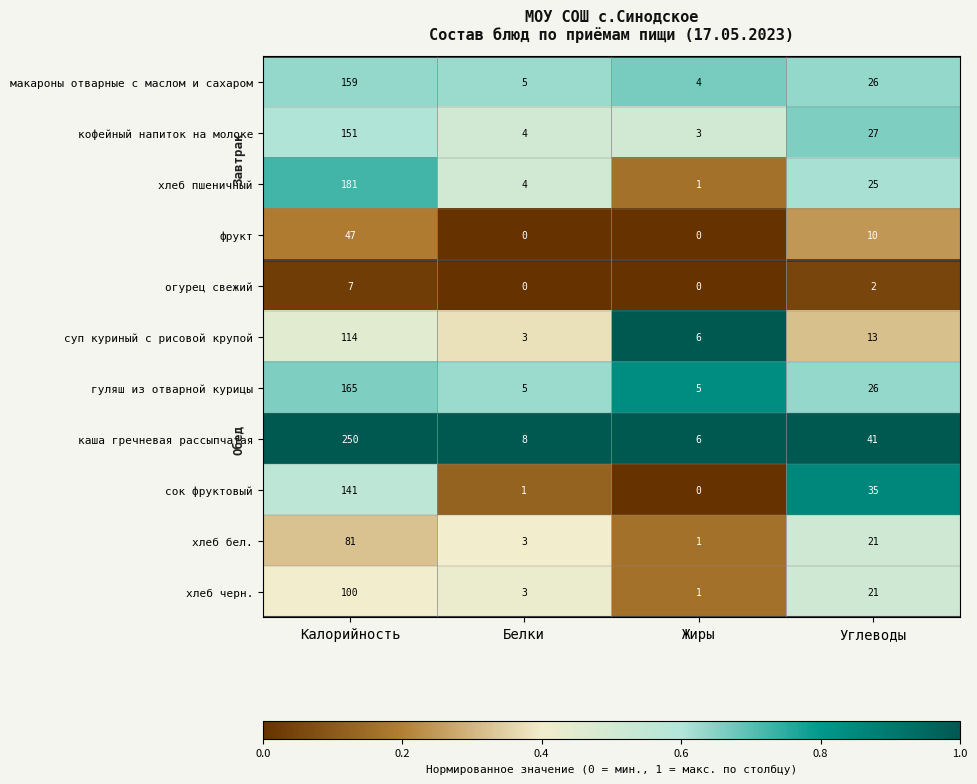

How many distinct data groups are displayed?

11